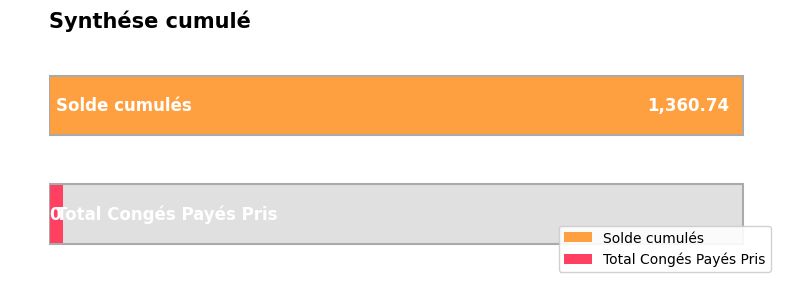

List the labels in order of value, smallest first.

Total Congés Payés Pris, Solde cumulés